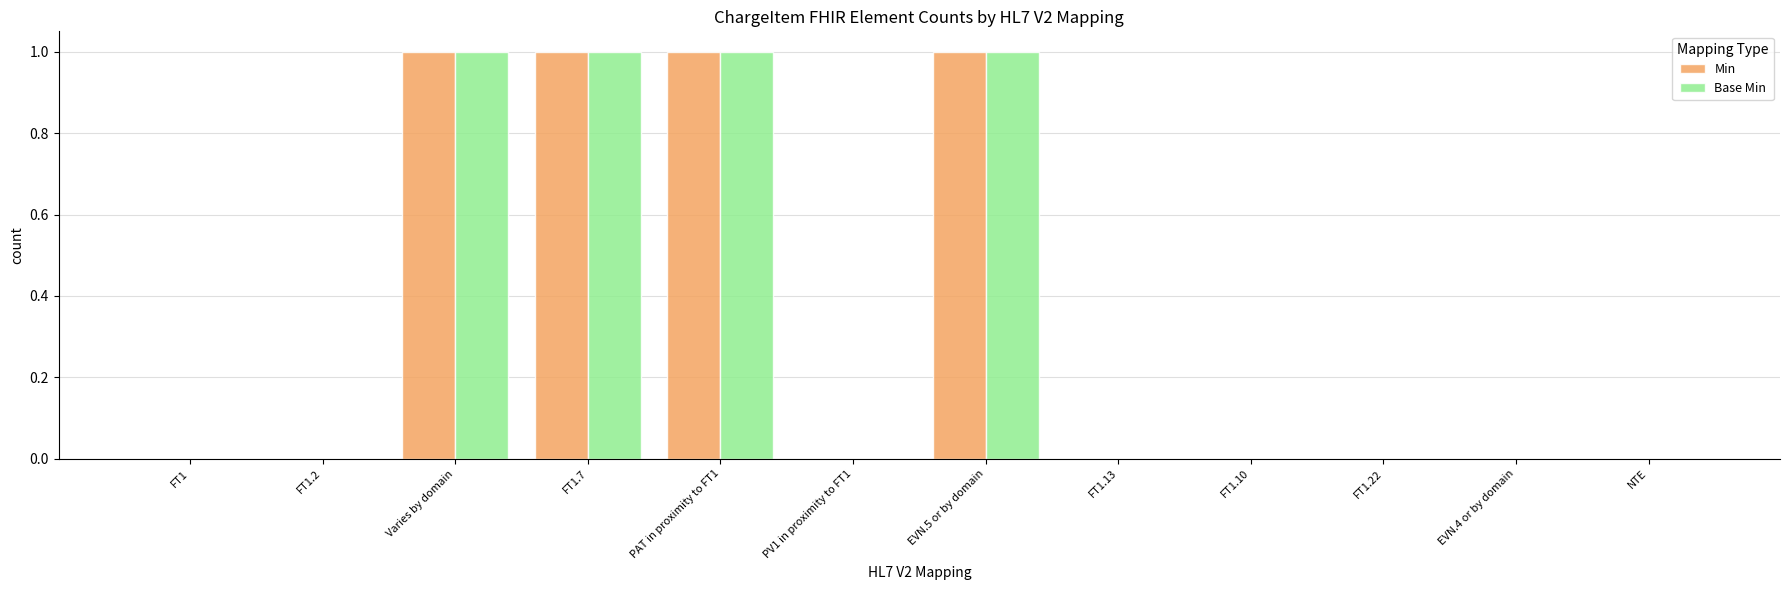

Does the chart contain stacked bars?

No